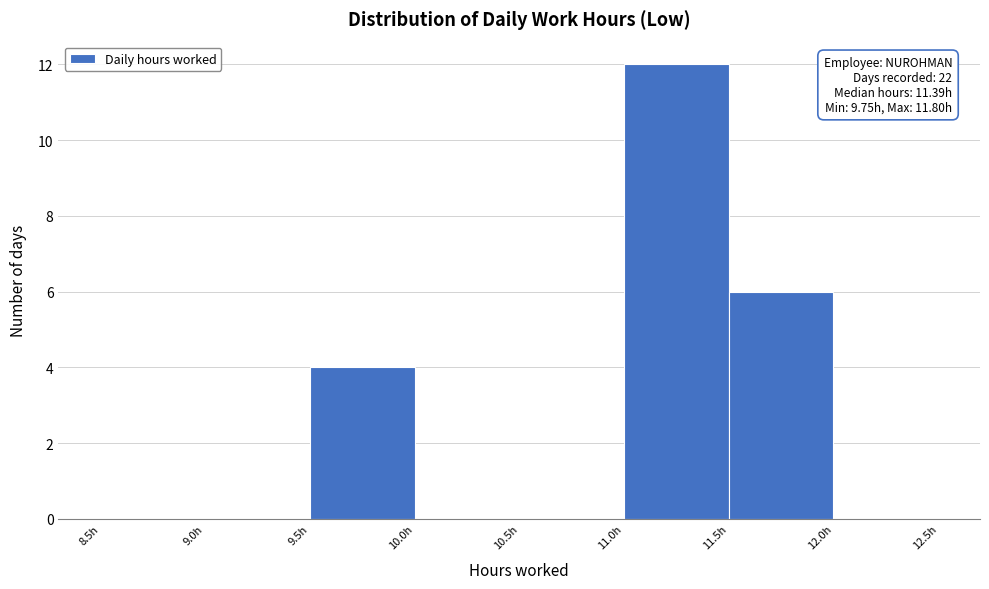

Over which range of the x-axis is the bar tallest?

11.0 to 11.5